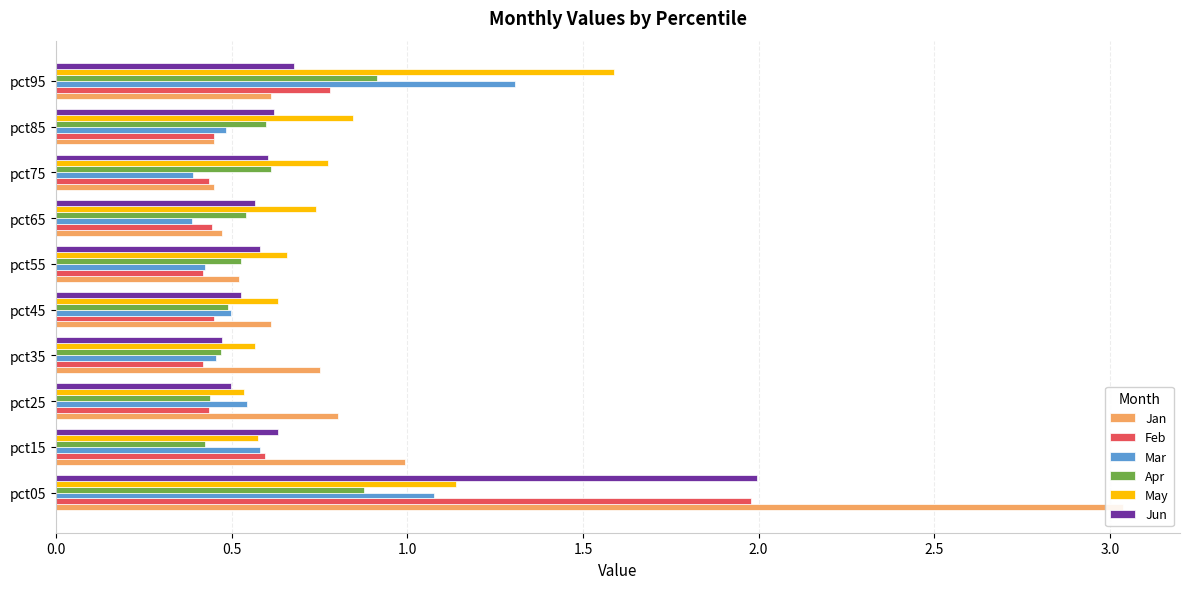

How many May values are between 0 and 1?

8